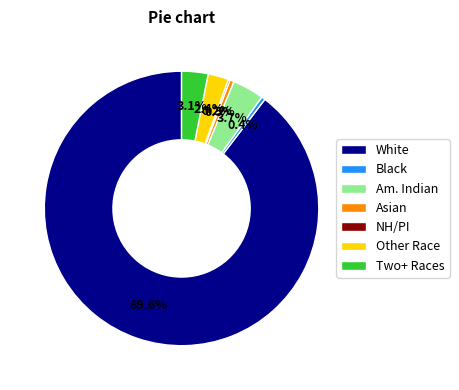

Does any single category account for the majority?

Yes